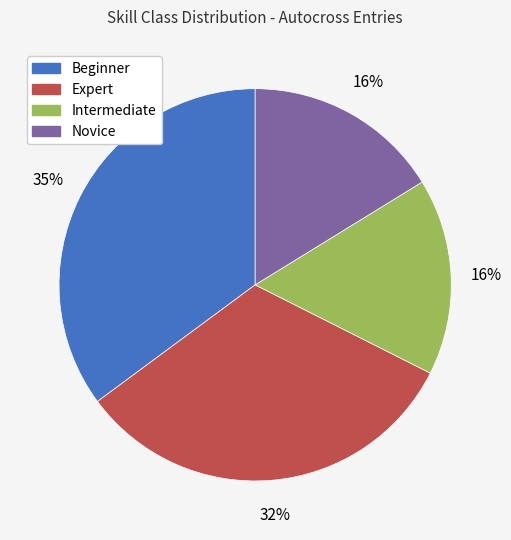

To the nearest percent, what is the difference between the largest and smallest slice percentages?

19%